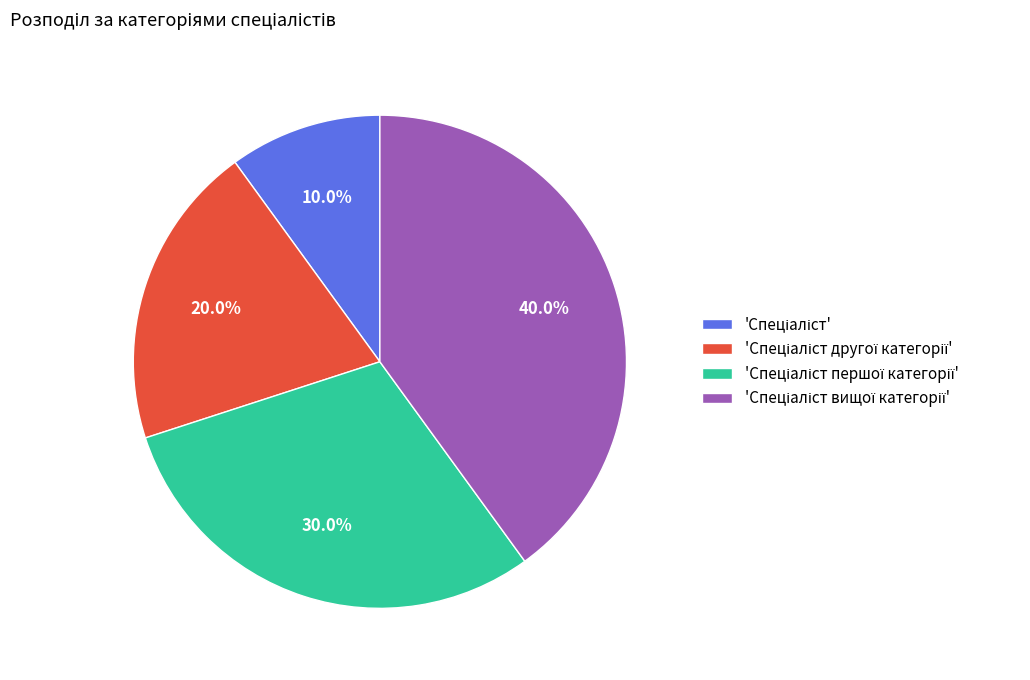

Is there any slice that represents more than half of the pie?

No